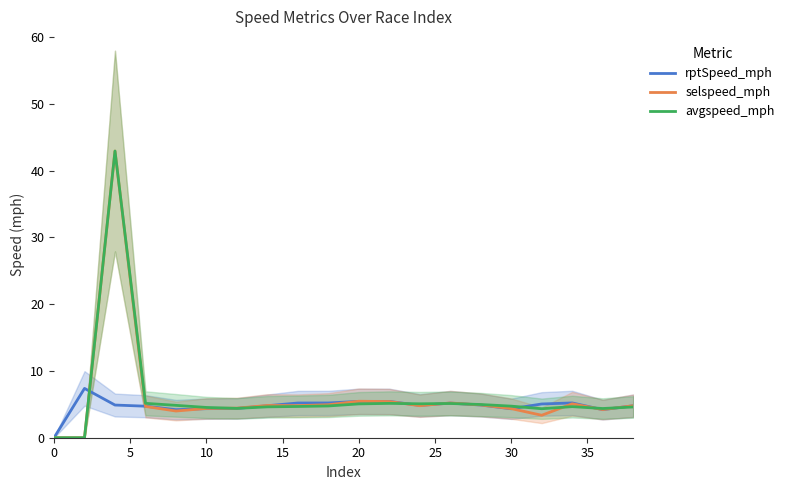

What is the difference between the maximum and minimum values in the rptSpeed_mph series?

7.4